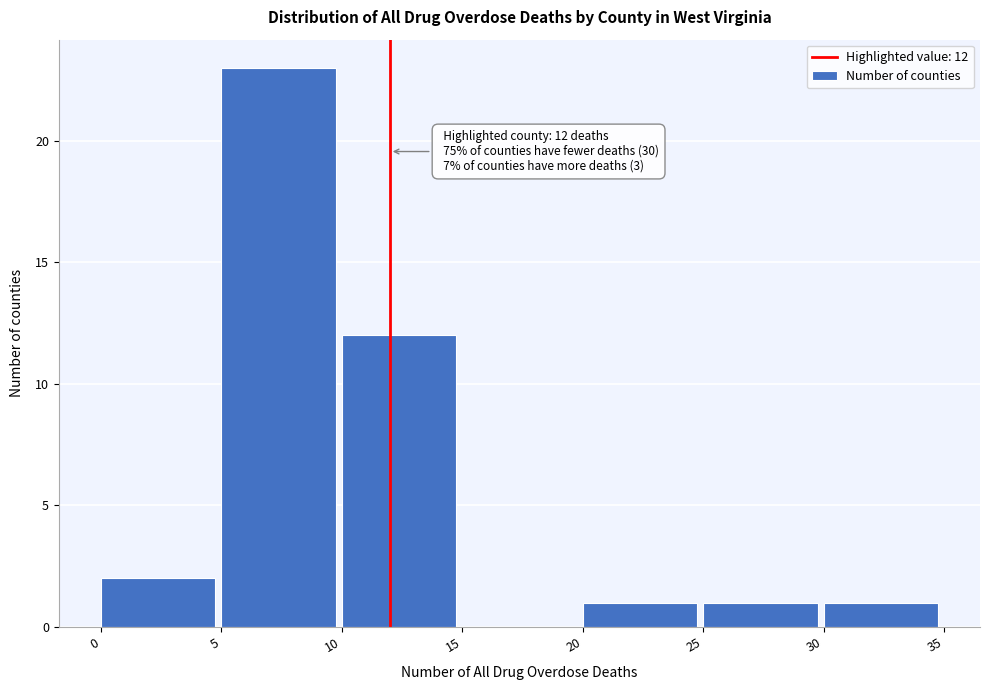

Over which range of the x-axis is the bar tallest?

5 to 10